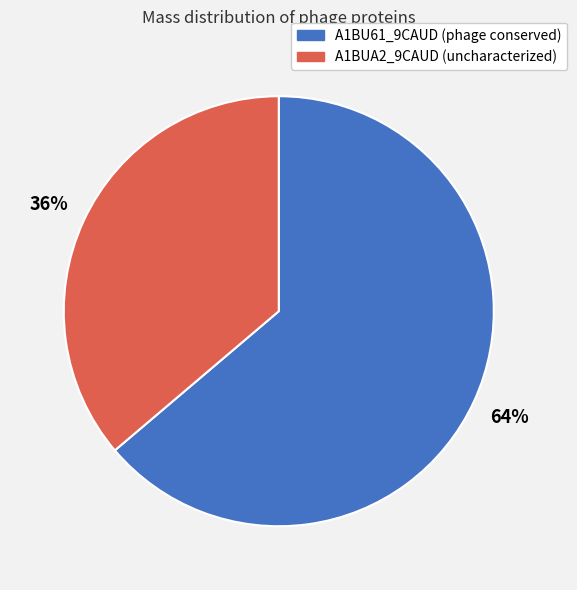

Is there any slice that represents more than half of the pie?

Yes